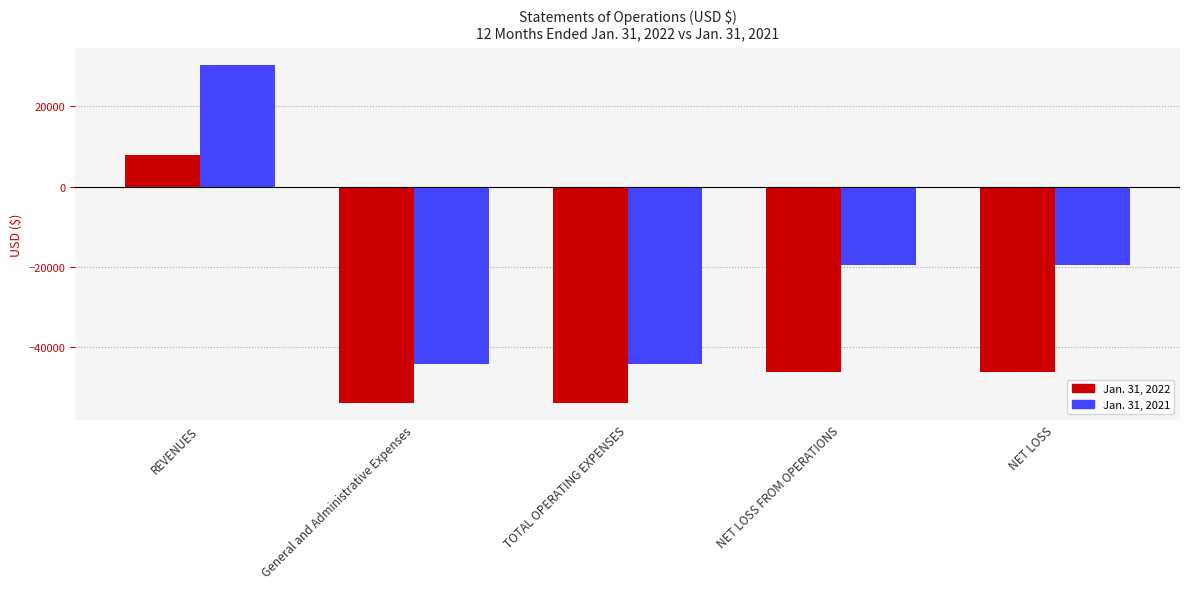

What is the total value across all series at NET LOSS FROM OPERATIONS?

-65590